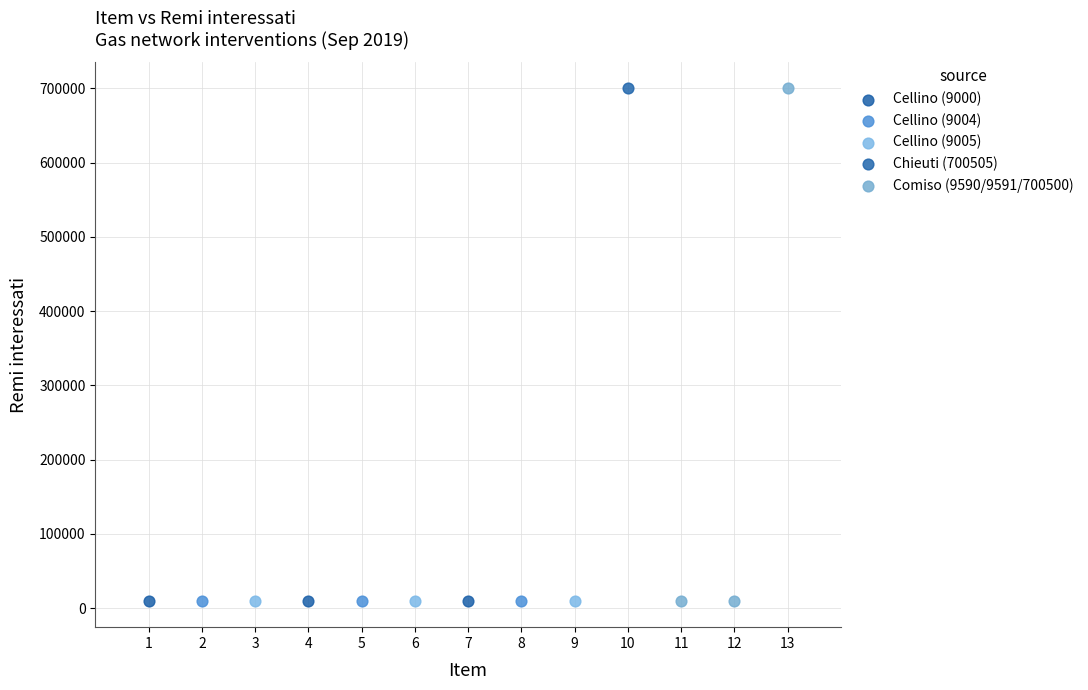

What are all the series names shown in the legend?

Cellino (9000), Cellino (9004), Cellino (9005), Chieuti (700505), Comiso (9590/9591/700500)